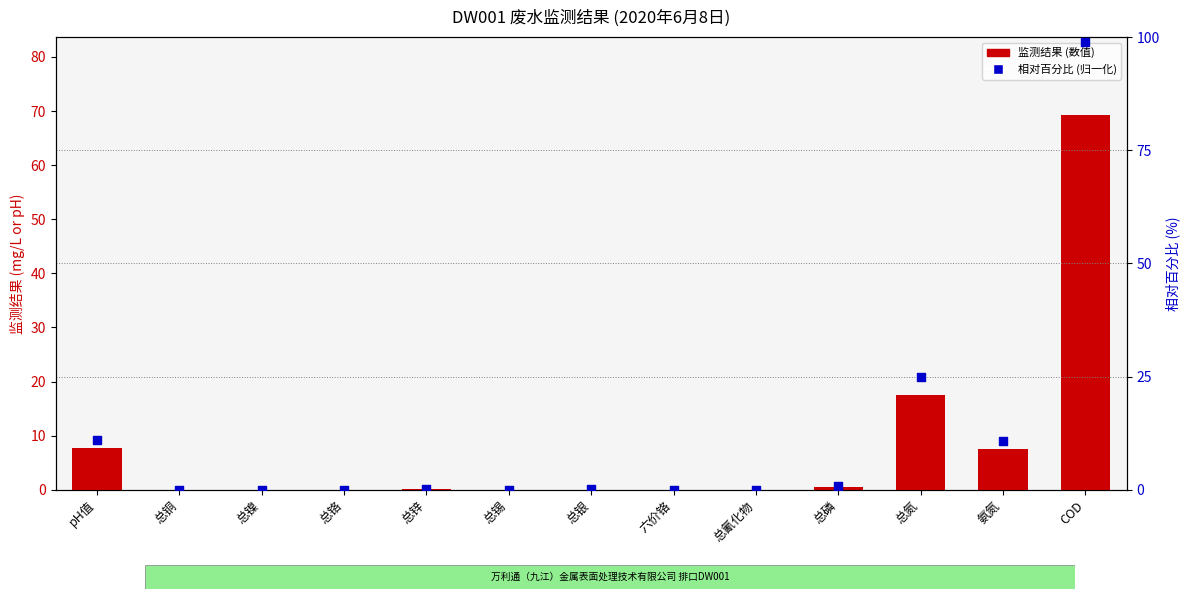

At which category is the sum across all series the highest?

COD